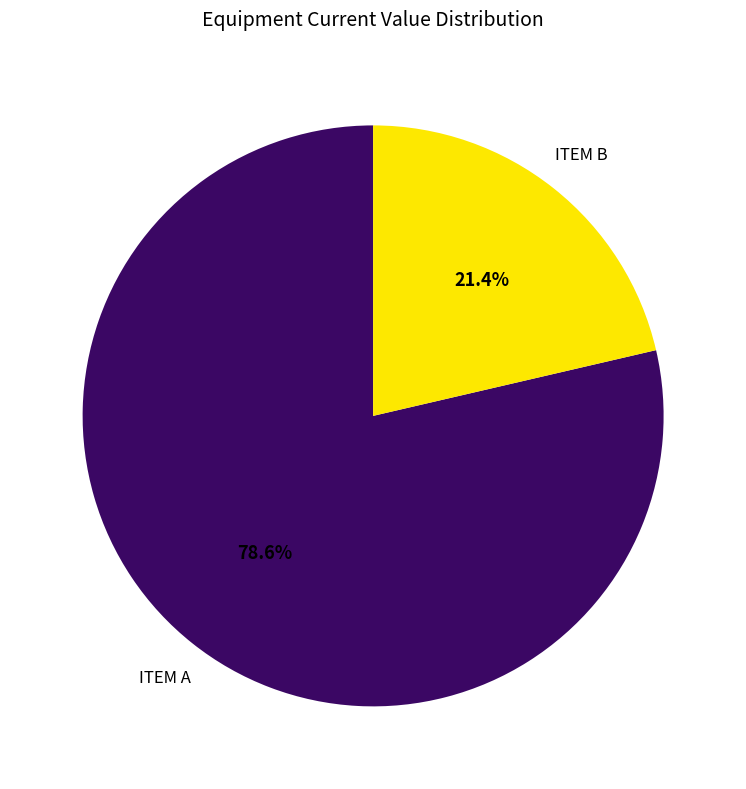

What percentage do ITEM A and ITEM B together represent?

100.0%